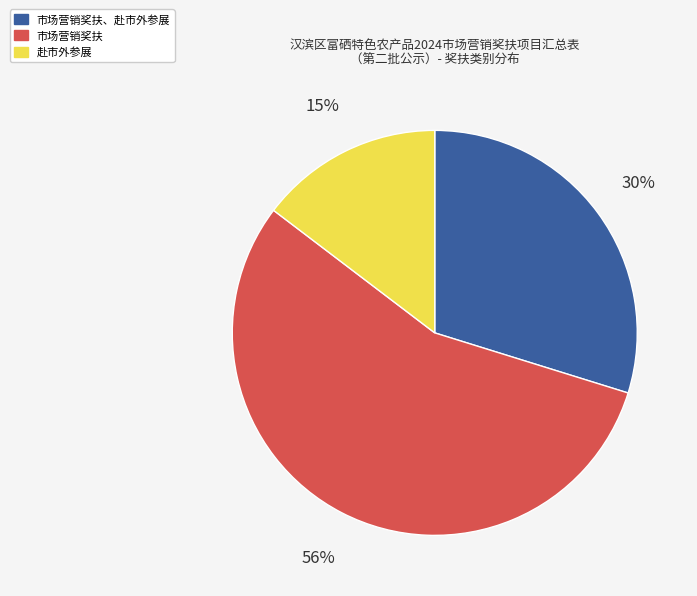

Is there any slice that represents more than half of the pie?

Yes